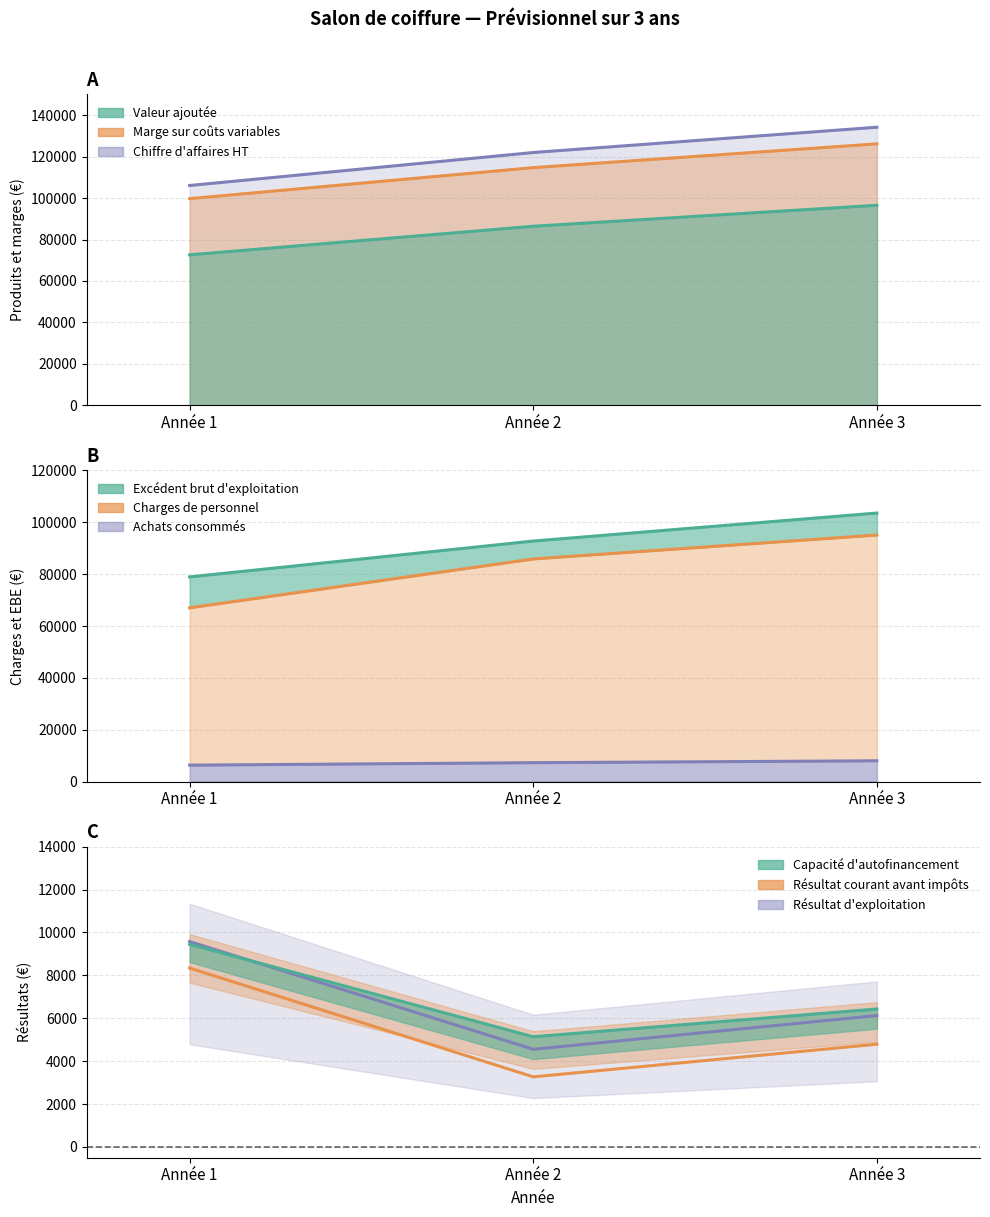

Rank the categories by Chiffre d'affaires HT value from lowest to highest.

Année 1, Année 2, Année 3